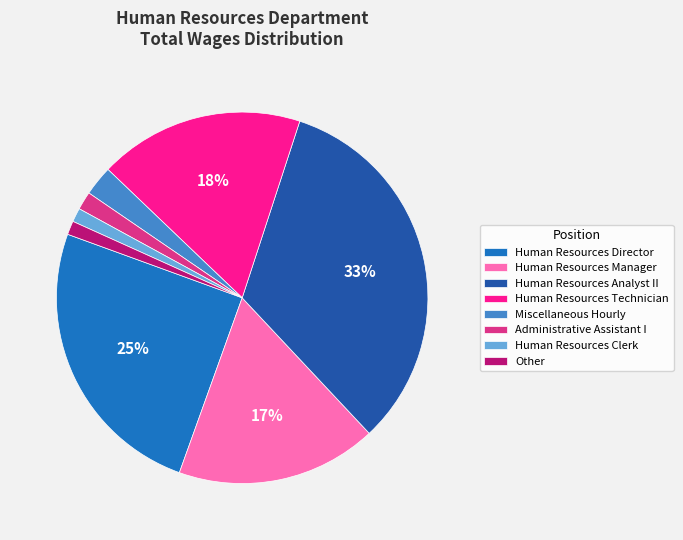

To the nearest percent, what is the difference between the largest and smallest slice percentages?

32%